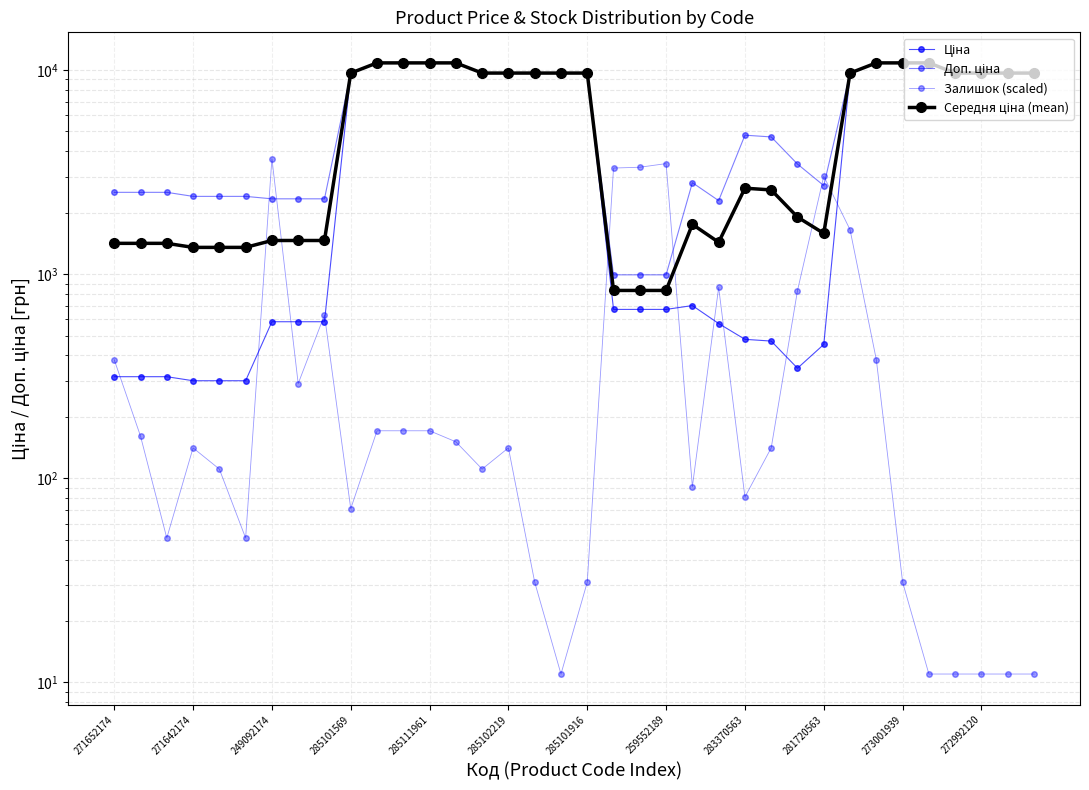

Rank the series at 281720563 from lowest to highest value.

Ціна, Середня ціна (mean), Доп. ціна, Залишок (scaled)